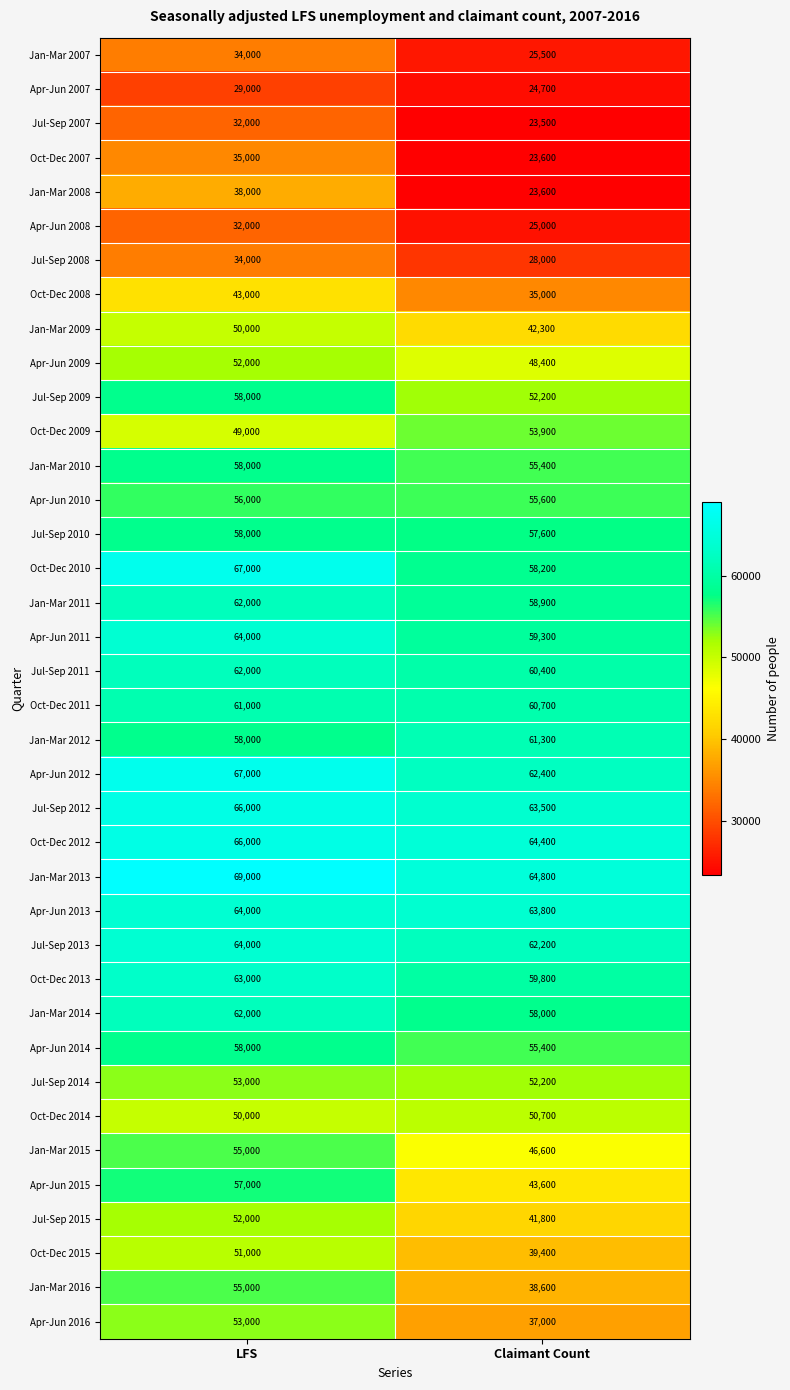

The Oct-Dec 2010 series shows 118504 at LFS. True or false?

False